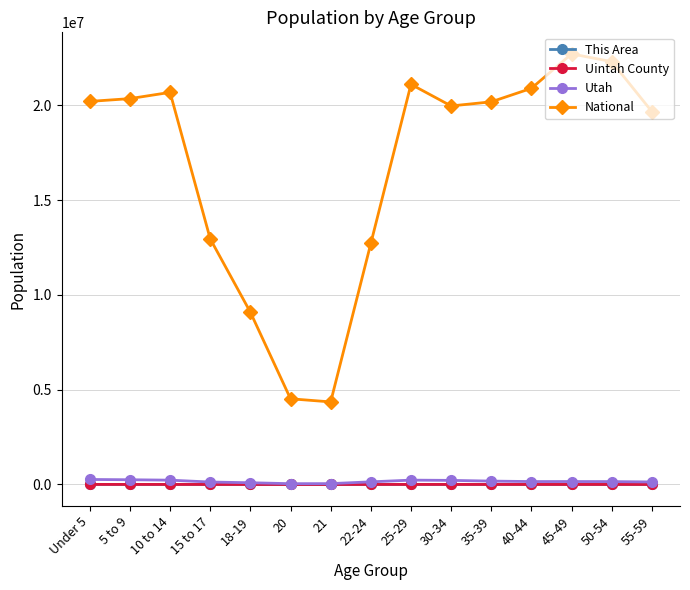

Count the number of data series in this chart.

4